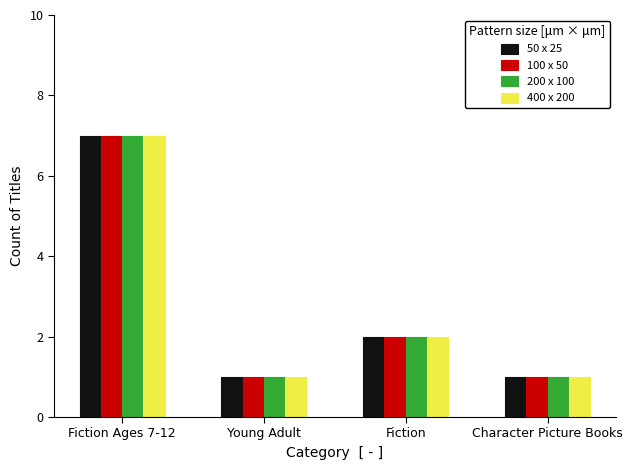

What value does the 200 x 100 series have at Fiction?

2